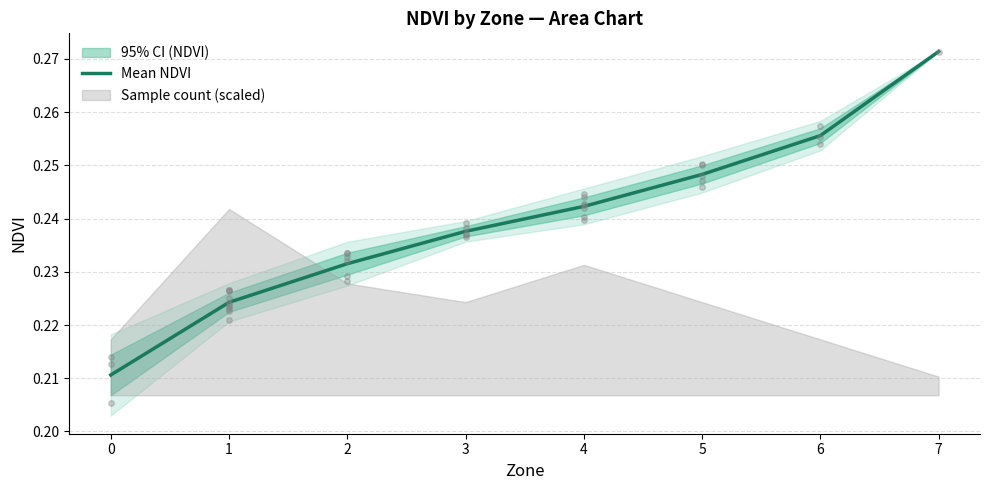

What is the value of the 5th point from the left?

0.2